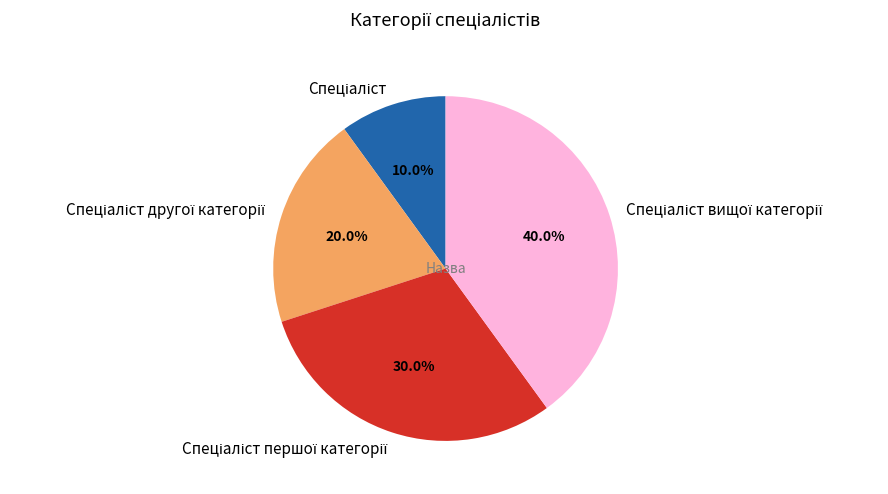

Is there any slice that represents more than half of the pie?

No